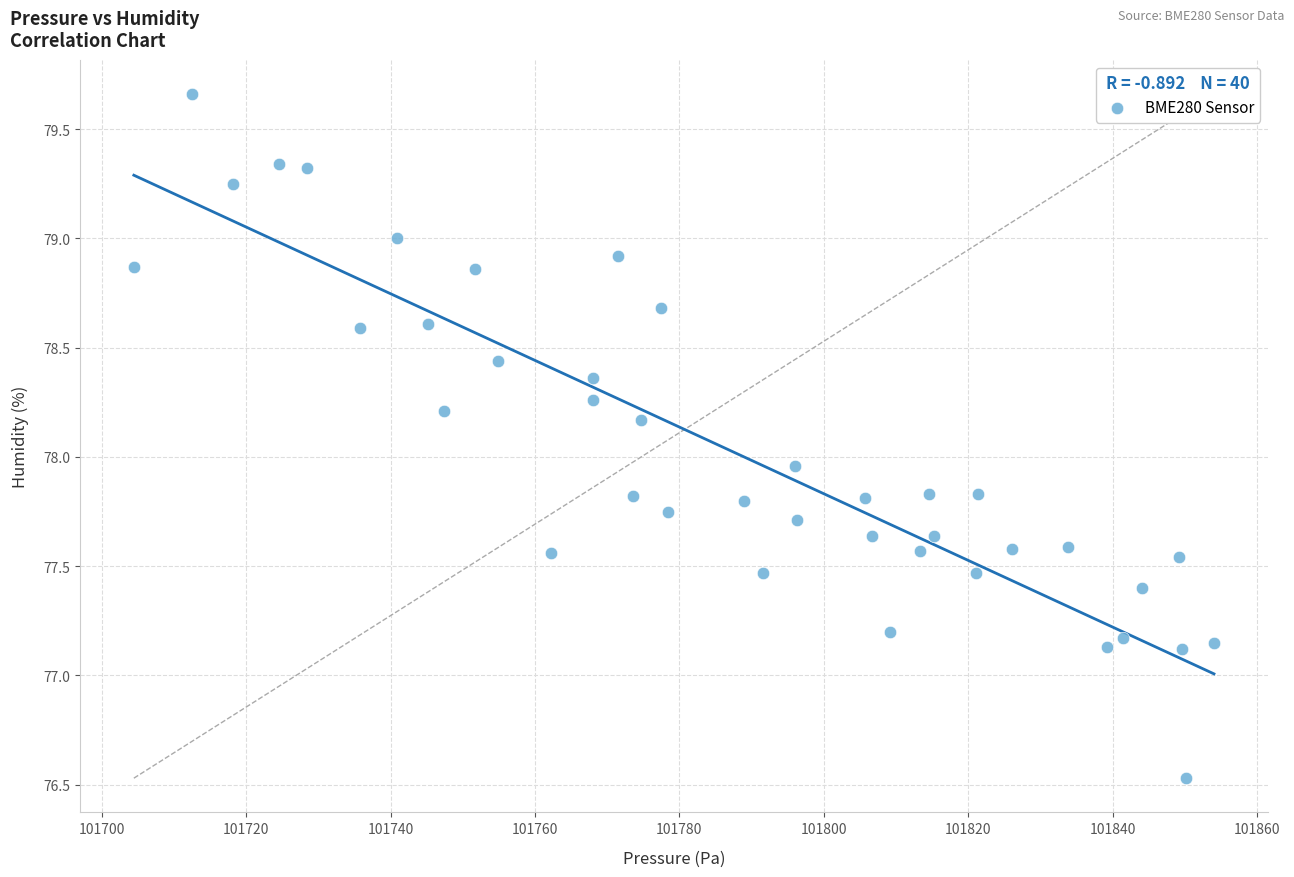

What is the range of Y values (max minus min)?

3.1